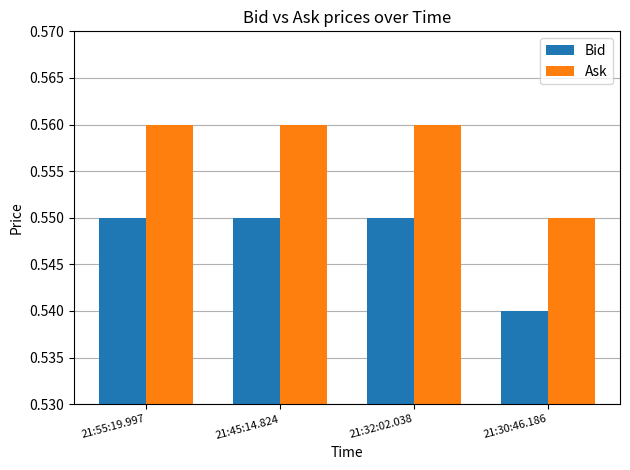

How many distinct data groups are displayed?

2